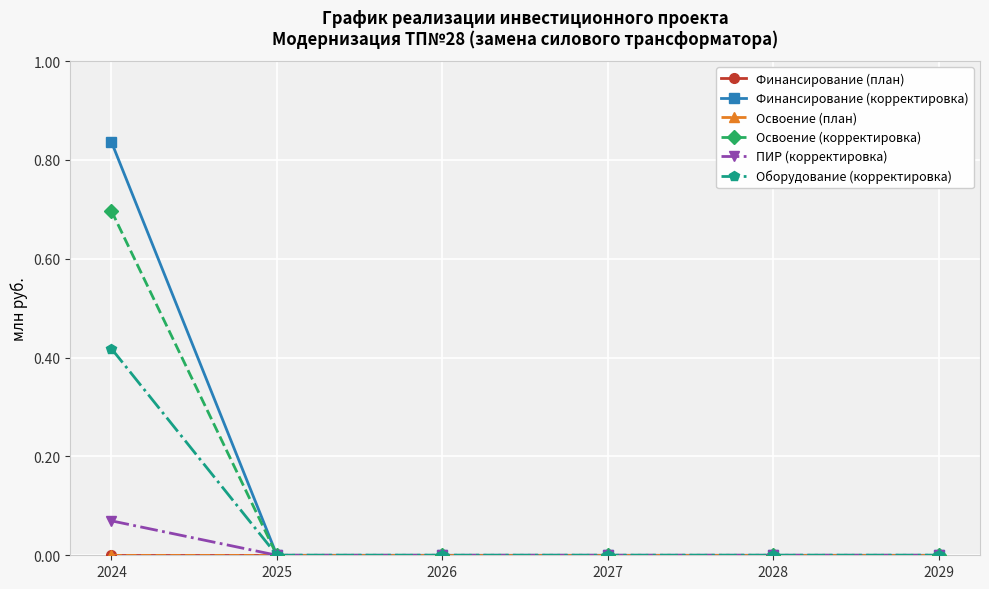

How many lines are shown in the chart?

6